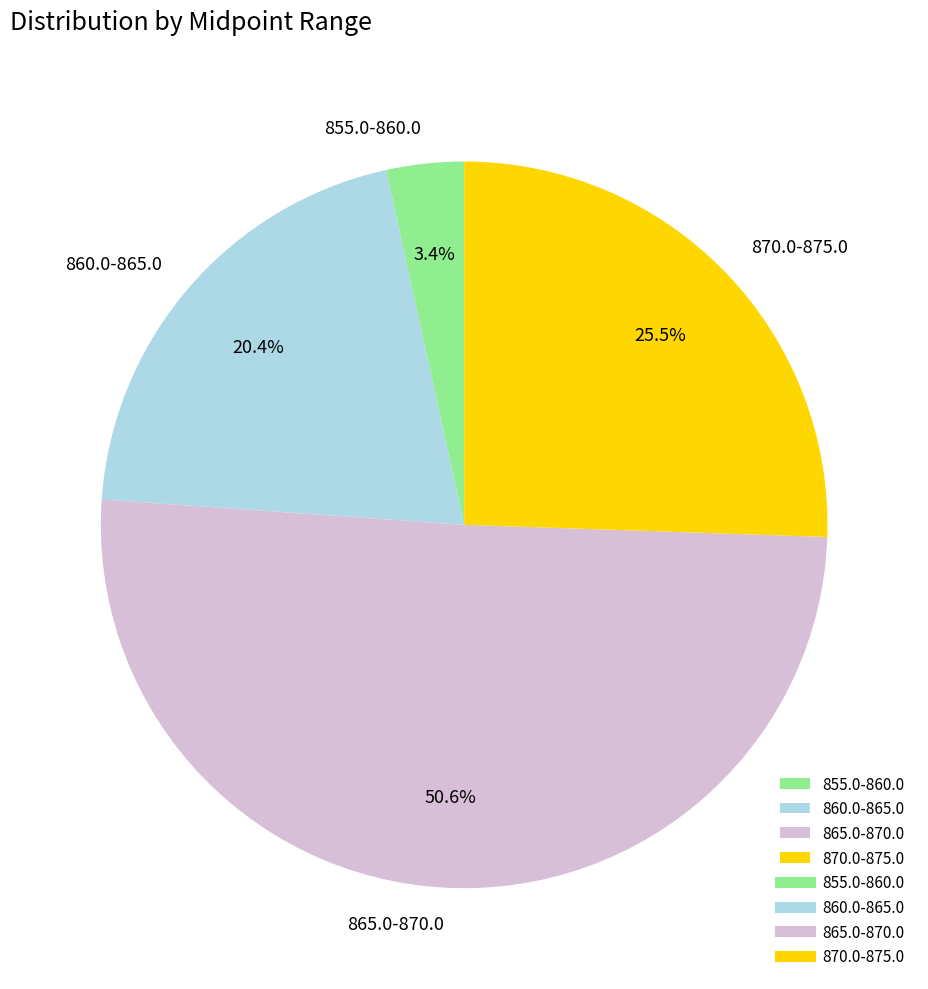

How many slices are in this pie chart?

4